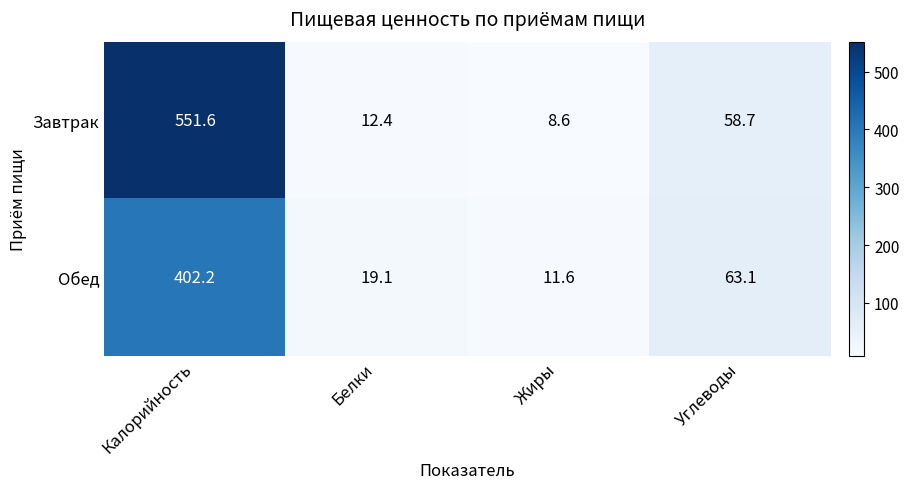

List the series in order of their overall mean, highest first.

Завтрак, Обед